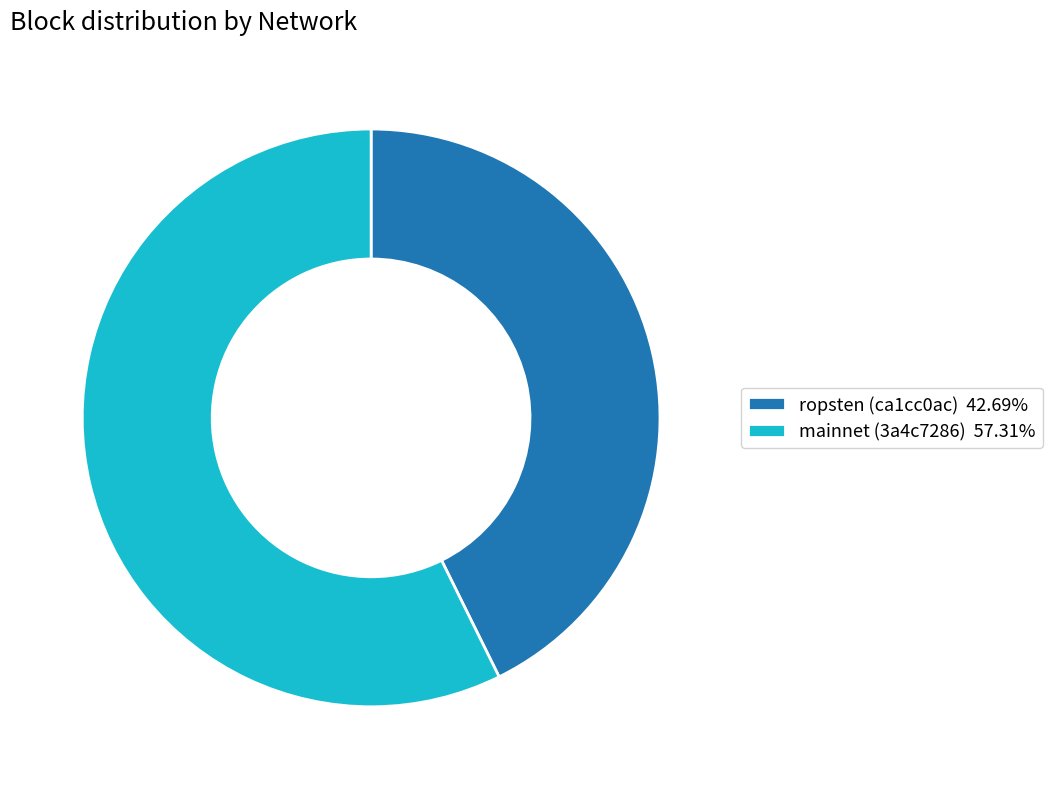

Is the sum of mainnet (3a4c7286) and ropsten (ca1cc0ac) greater than half?

Yes